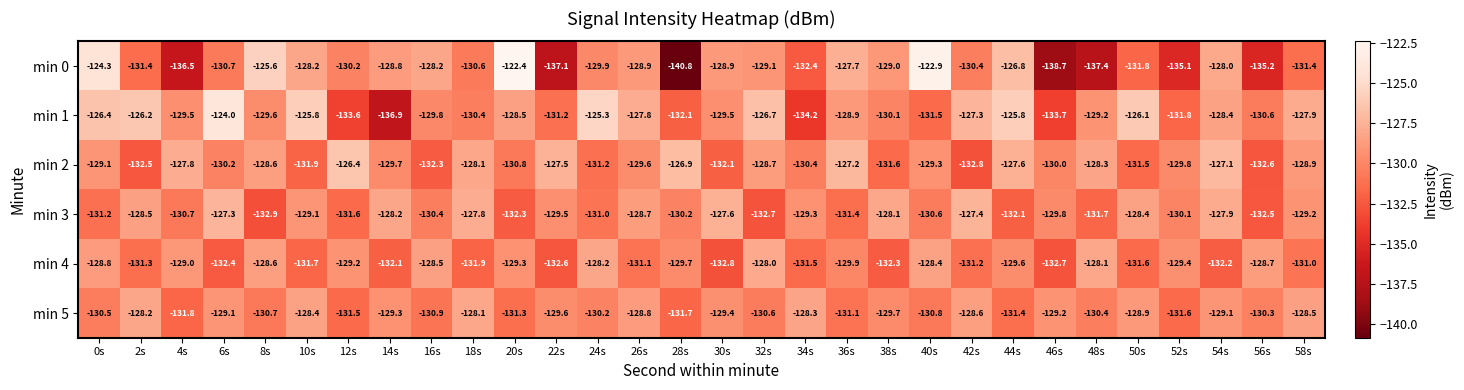

Which category has the lowest value across all series?

28s